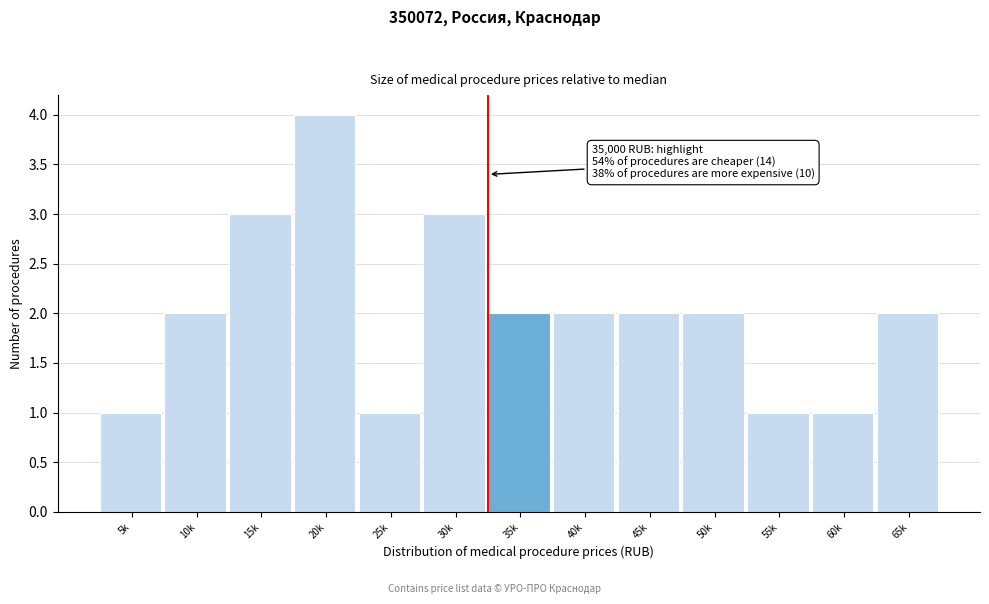

Reading left to right, extract all data points from this chart.

1	2	3	4	1	3	2	2	2	2	1	1	2